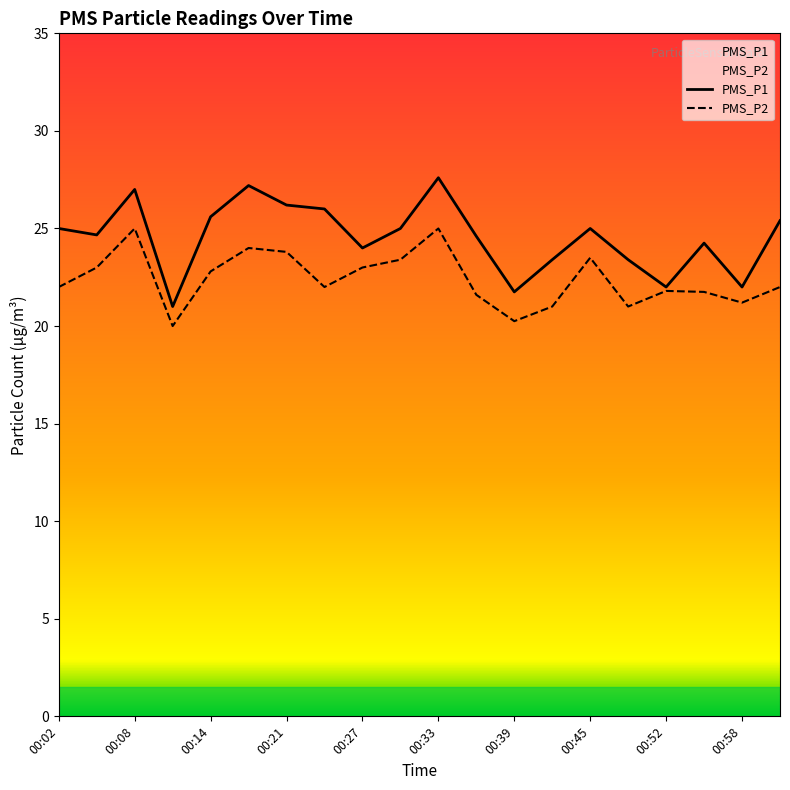

At 00:14, list the series in order from largest to smallest.

PMS_P1, PMS_P2